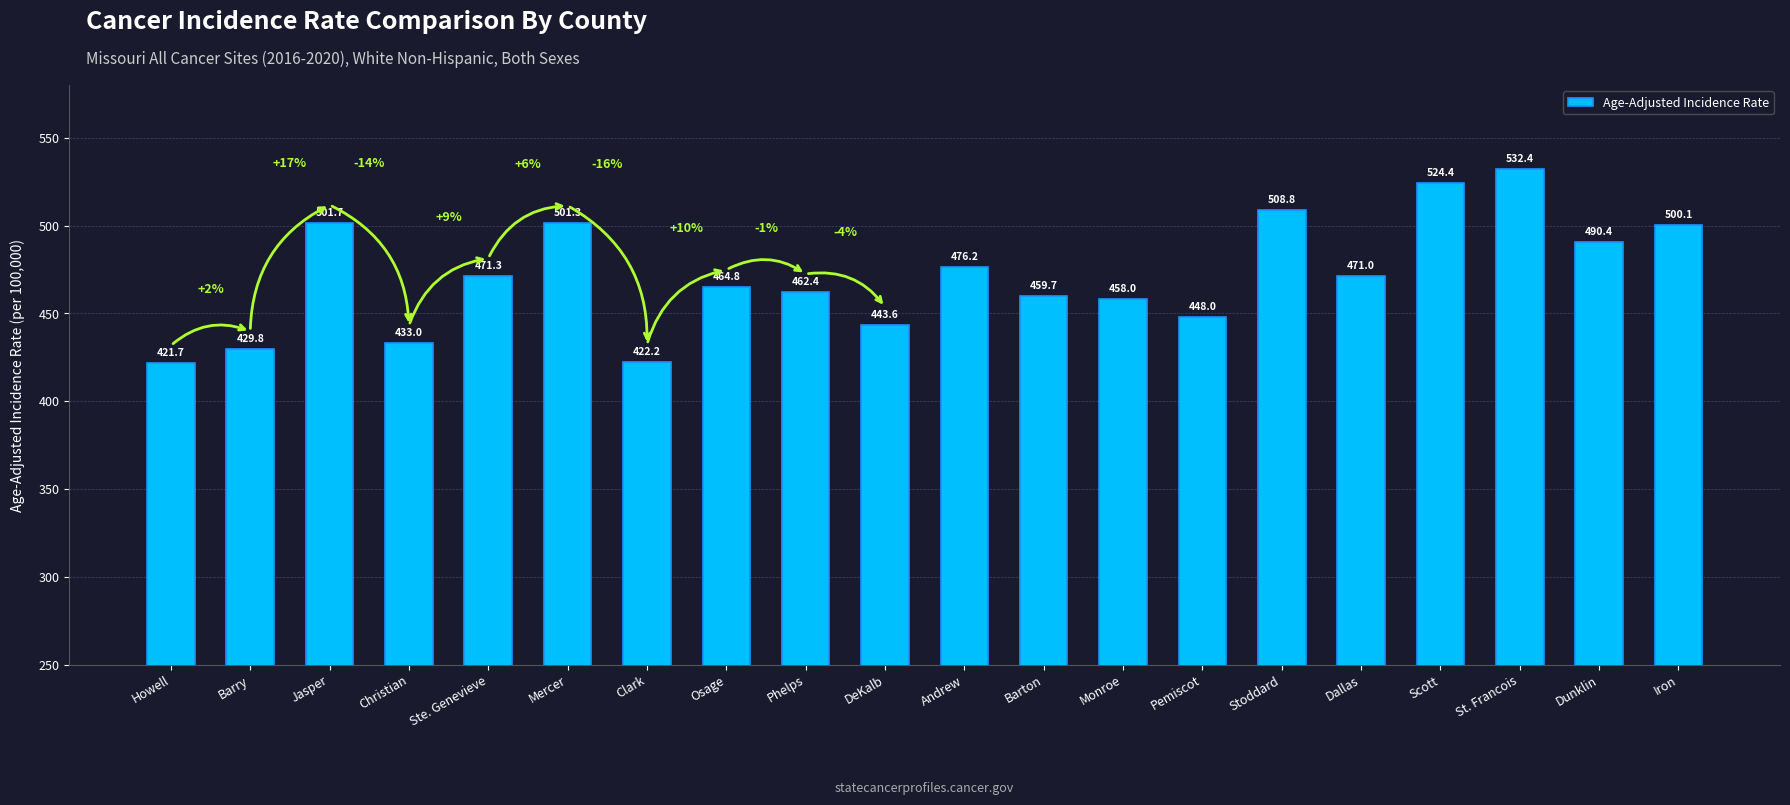

What is the sum of all values?

9420.8